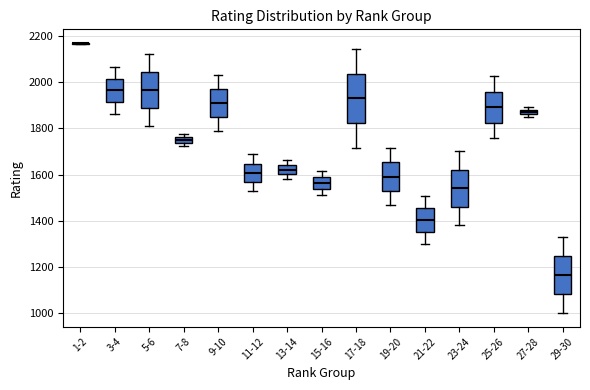

Where does the median line of the box for 5-6 sit on the y-axis? The values are not printed on the chart, so give them approximately, as read against the axis.

1960